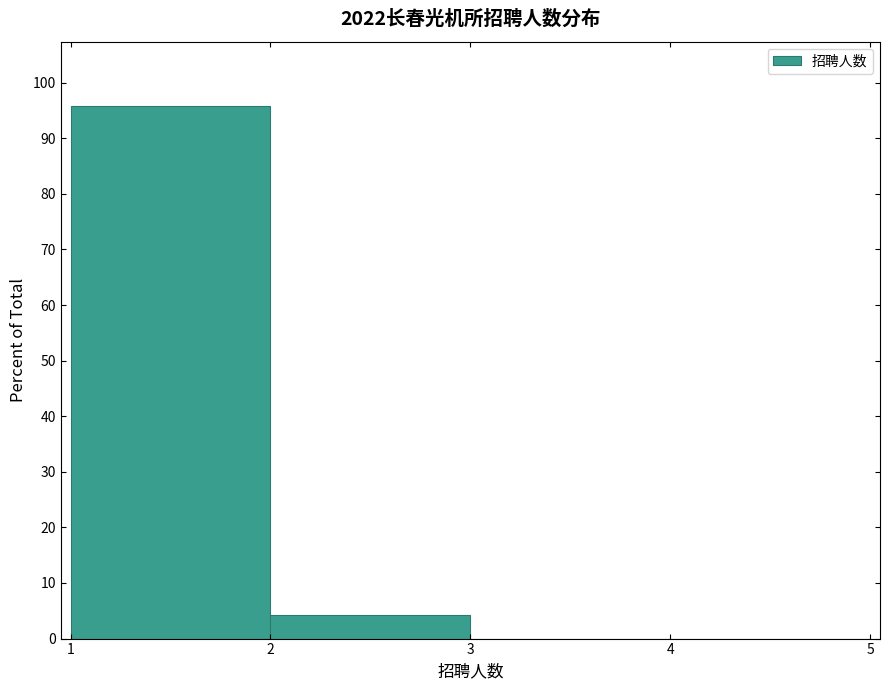

How tall is the bar that spans 1 to 2 on the x-axis? The values are not printed on the chart, so give them approximately, as read against the axis.

96